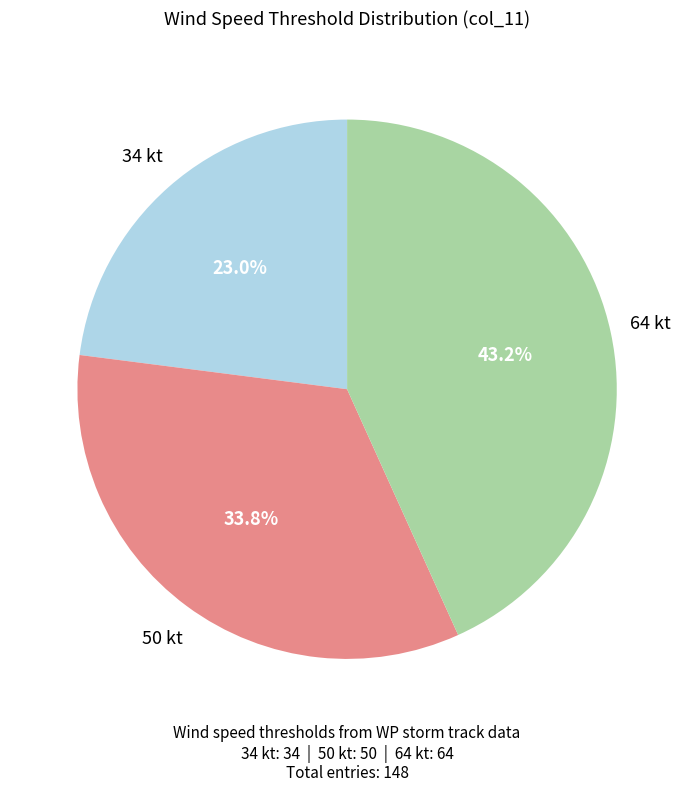

What is the smallest slice in the pie chart?

34